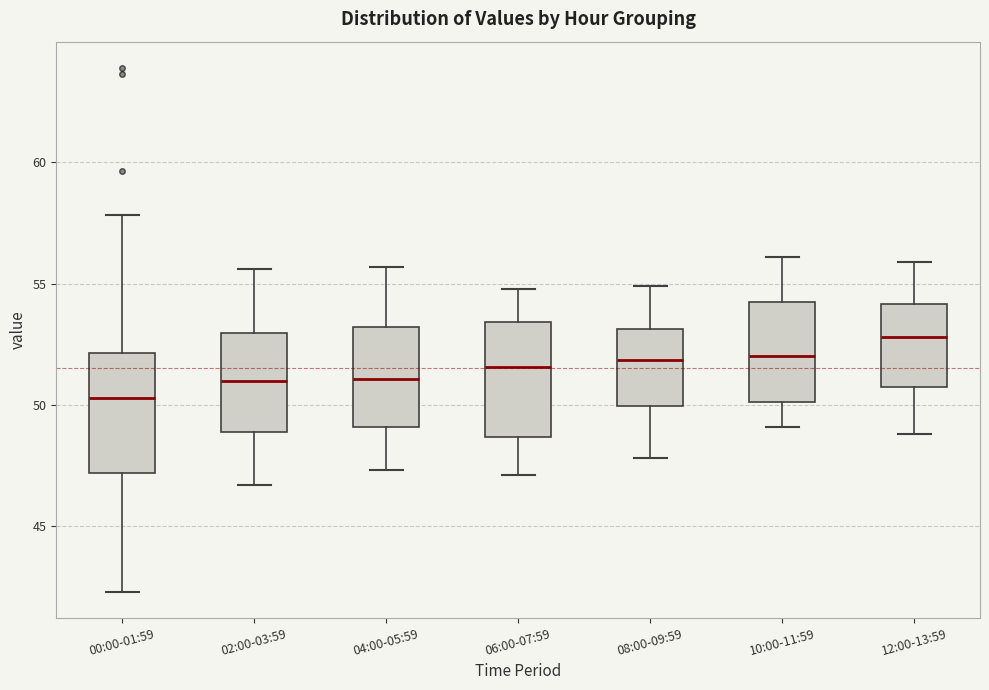

Reading left to right, transcribe this box plot: for each box, give where its median line is, the range the box spans, and where its two whiskers end, as read against the y-axis. The values are not printed on the chart, so give them approximately, as read against the axis.

00:00-01:59: median 50.5, box 47.0 to 52.0, whiskers 42.5 to 58.0
02:00-03:59: median 51.0, box 49.0 to 53.0, whiskers 46.5 to 55.5
04:00-05:59: median 51.0, box 49.0 to 53.0, whiskers 47.5 to 55.5
06:00-07:59: median 51.5, box 48.5 to 53.5, whiskers 47.0 to 55.0
08:00-09:59: median 52.0, box 50.0 to 53.0, whiskers 48.0 to 55.0
10:00-11:59: median 52.0, box 50.0 to 54.0, whiskers 49.0 to 56.0
12:00-13:59: median 53.0, box 50.5 to 54.0, whiskers 49.0 to 56.0